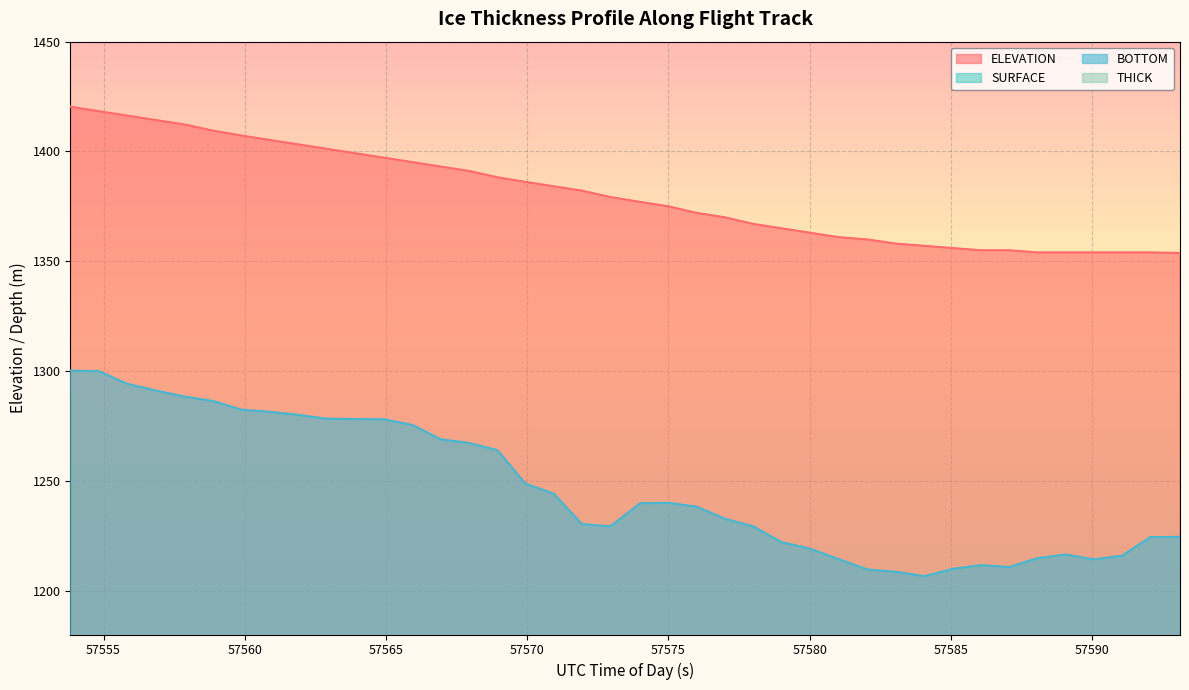

At which label does THICK reach its minimum?

57591.06